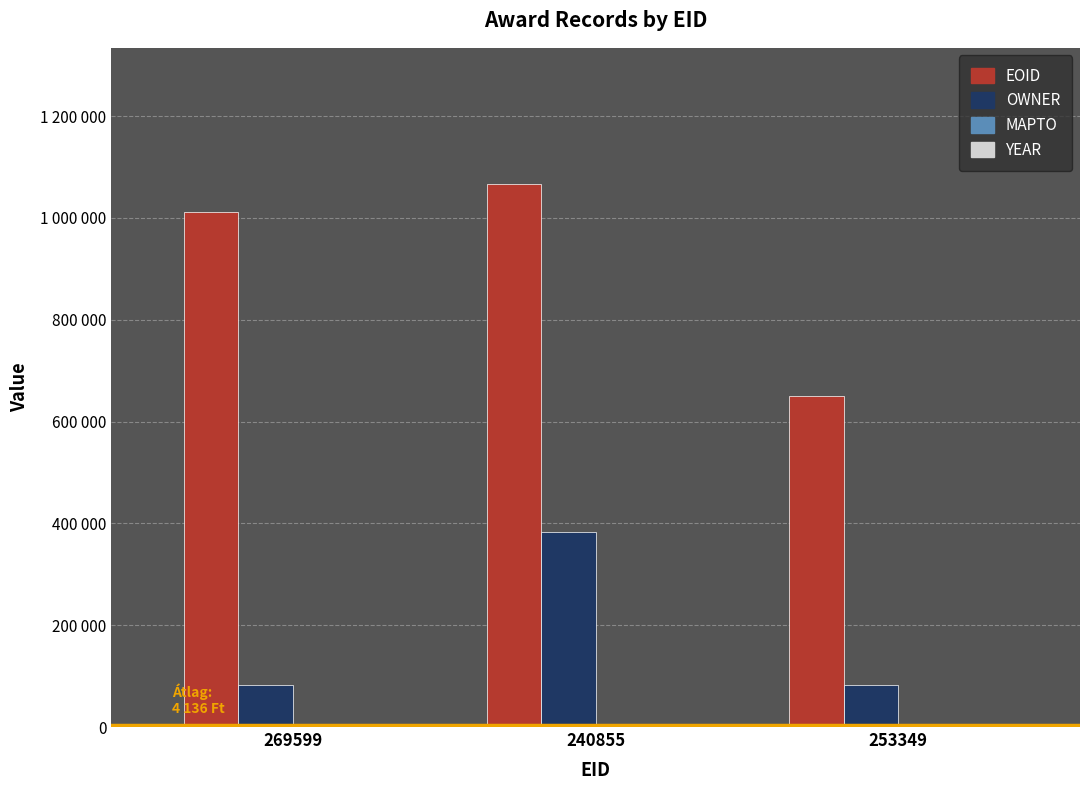

What is the value of the YEAR bar at the 1st from the left?

2011